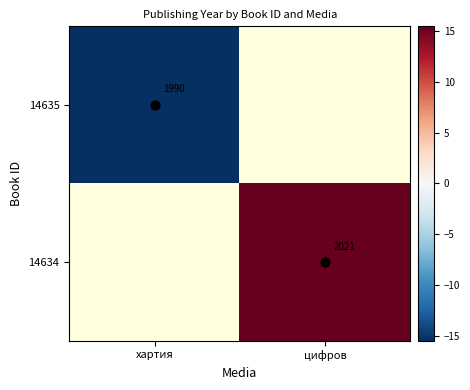

The 14634 series shows 9.9 at цифров. True or false?

False